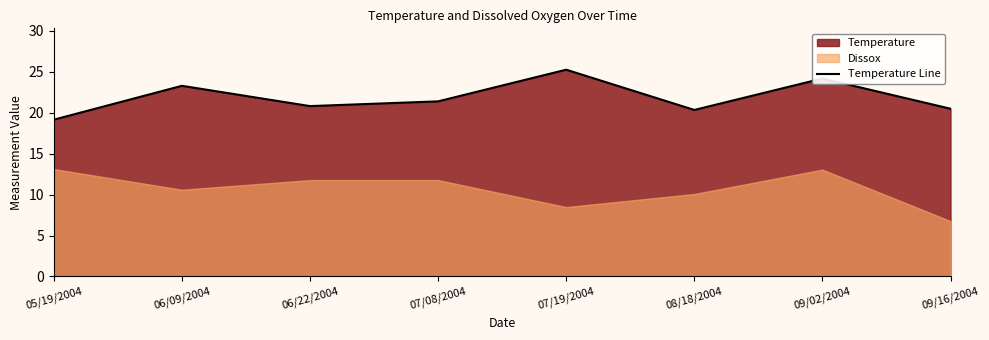

What is the difference between the values at 06/22/2004 and 08/18/2004?

0.5